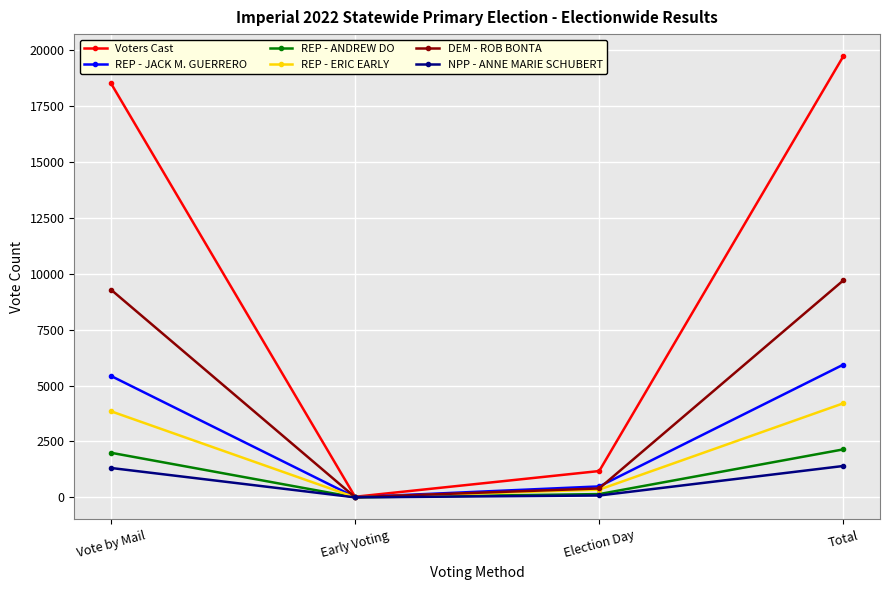

Which series changed the most between Election Day and Total?

Voters Cast